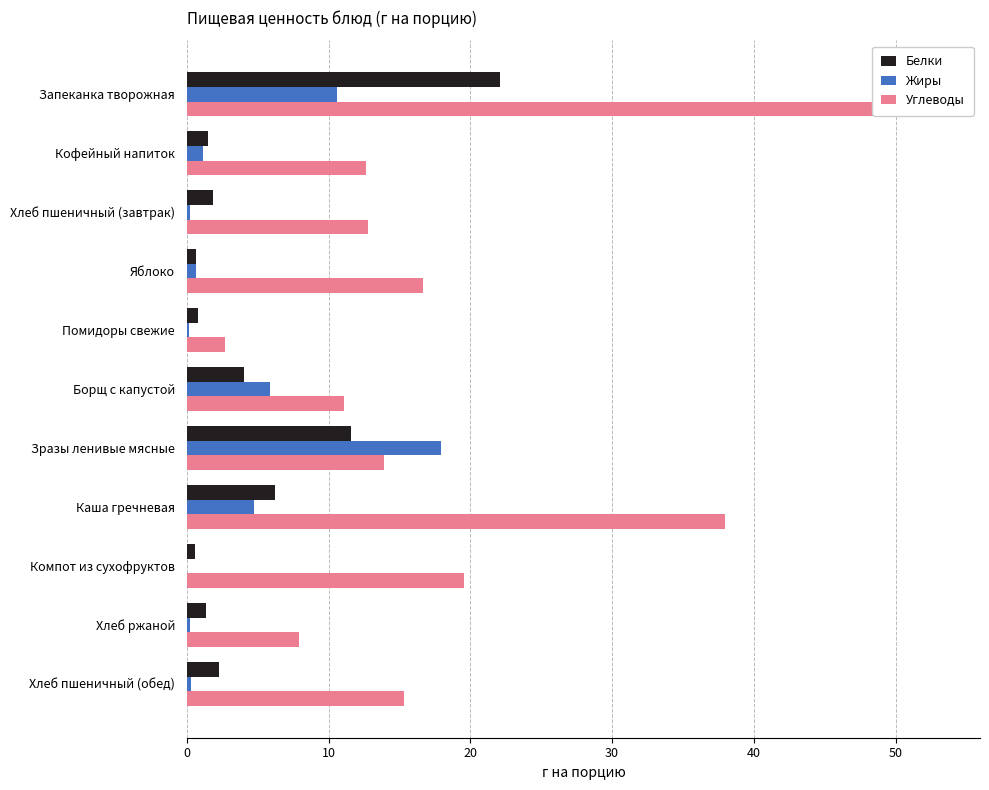

What is the greatest value displayed?

53.3